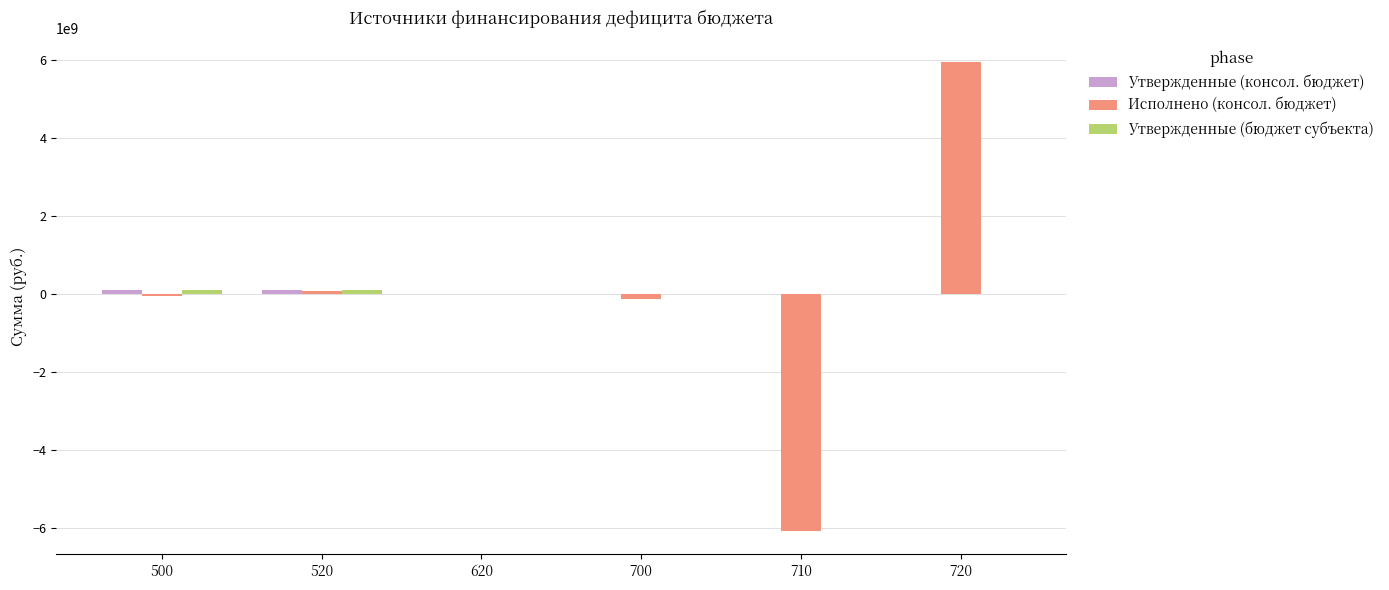

Between 500 and 710, which series saw the biggest shift?

Исполнено (консол. бюджет)